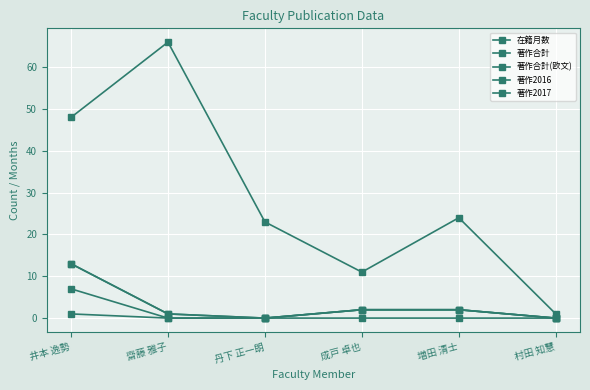

Does the chart have visible grid lines?

Yes